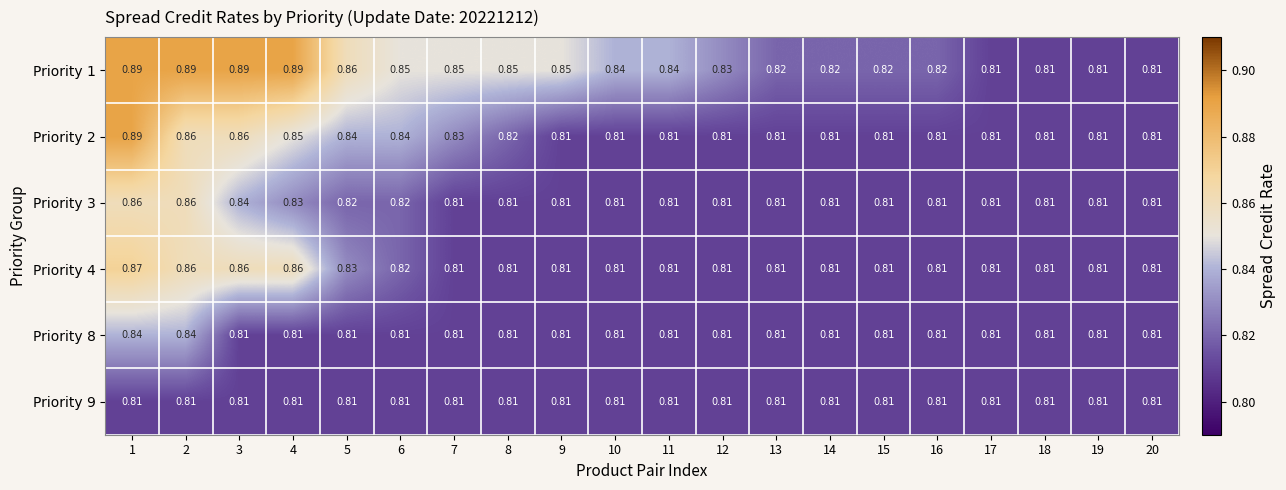

Is the value of Priority 9 at 9 greater than the value of Priority 8 at 1?

No